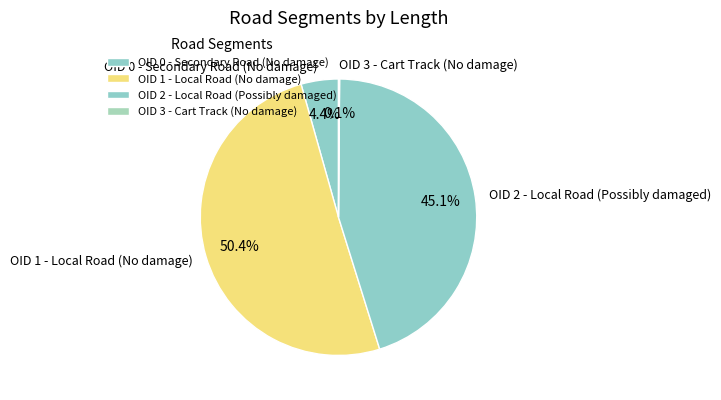

Between OID 0 - Secondary Road (No damage) and OID 1 - Local Road (No damage), which is larger?

OID 1 - Local Road (No damage)